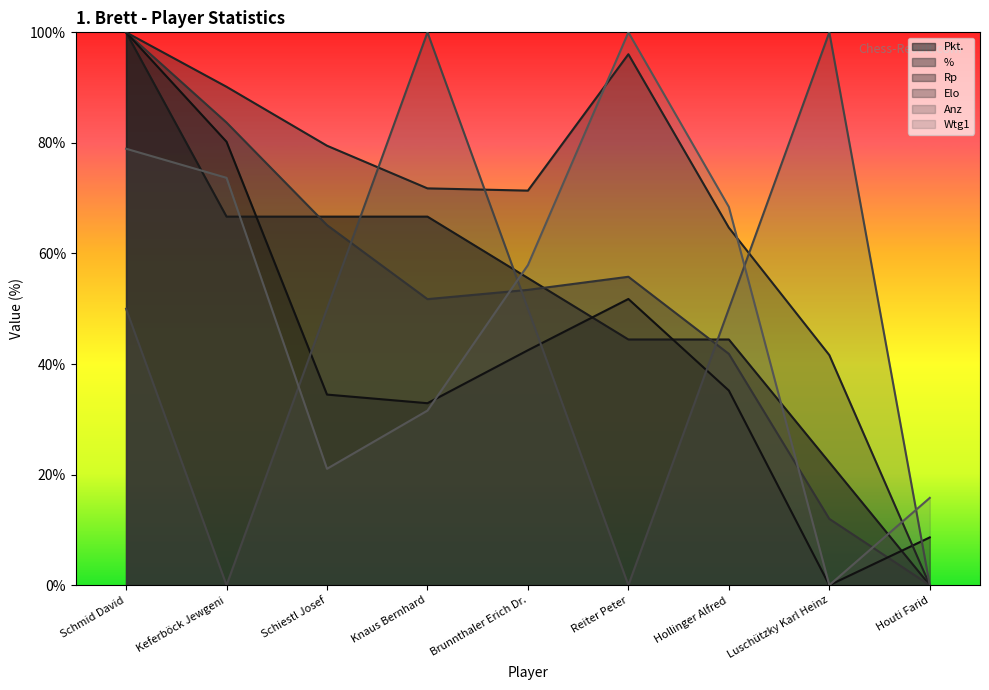

Reading left to right, list all the values displayed in this chart.

Pkt.: Schmid David=100.0	Keferböck Jewgeni=66.7	Schiestl Josef=66.7	Knaus Bernhard=66.7	Brunnthaler Erich Dr.=55.6	Reiter Peter=44.4	Hollinger Alfred=44.4	Luschützky Karl Heinz=22.2	Houti Farid=0.0
%: Schmid David=100.0	Keferböck Jewgeni=83.7	Schiestl Josef=65.1	Knaus Bernhard=51.7	Brunnthaler Erich Dr.=53.4	Reiter Peter=55.8	Hollinger Alfred=41.8	Luschützky Karl Heinz=12.0	Houti Farid=0.0
Rp: Schmid David=100.0	Keferböck Jewgeni=80.2	Schiestl Josef=34.5	Knaus Bernhard=32.9	Brunnthaler Erich Dr.=42.5	Reiter Peter=51.8	Hollinger Alfred=35.2	Luschützky Karl Heinz=0.0	Houti Farid=8.6
Elo: Schmid David=100.0	Keferböck Jewgeni=90.2	Schiestl Josef=79.5	Knaus Bernhard=71.8	Brunnthaler Erich Dr.=71.4	Reiter Peter=96.0	Hollinger Alfred=64.7	Luschützky Karl Heinz=41.6	Houti Farid=0.0
Anz: Schmid David=50.0	Keferböck Jewgeni=0.0	Schiestl Josef=50.0	Knaus Bernhard=100.0	Brunnthaler Erich Dr.=50.0	Reiter Peter=0.0	Hollinger Alfred=50.0	Luschützky Karl Heinz=100.0	Houti Farid=0.0
Wtg1: Schmid David=78.9	Keferböck Jewgeni=73.7	Schiestl Josef=21.1	Knaus Bernhard=31.6	Brunnthaler Erich Dr.=57.9	Reiter Peter=100.0	Hollinger Alfred=68.4	Luschützky Karl Heinz=0.0	Houti Farid=15.8